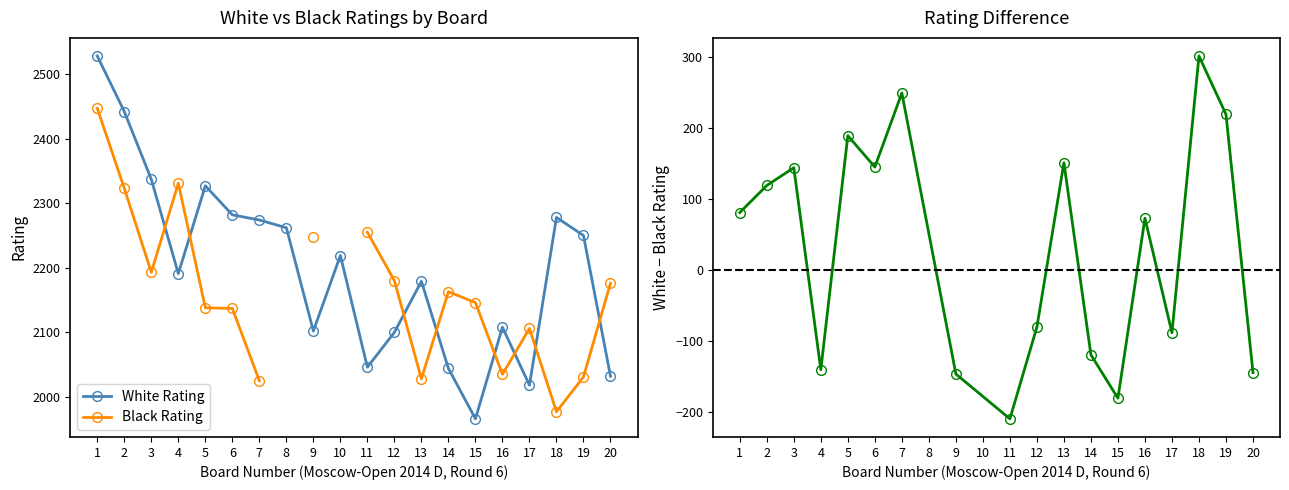

How many data points in White Rating are above 2219?

9